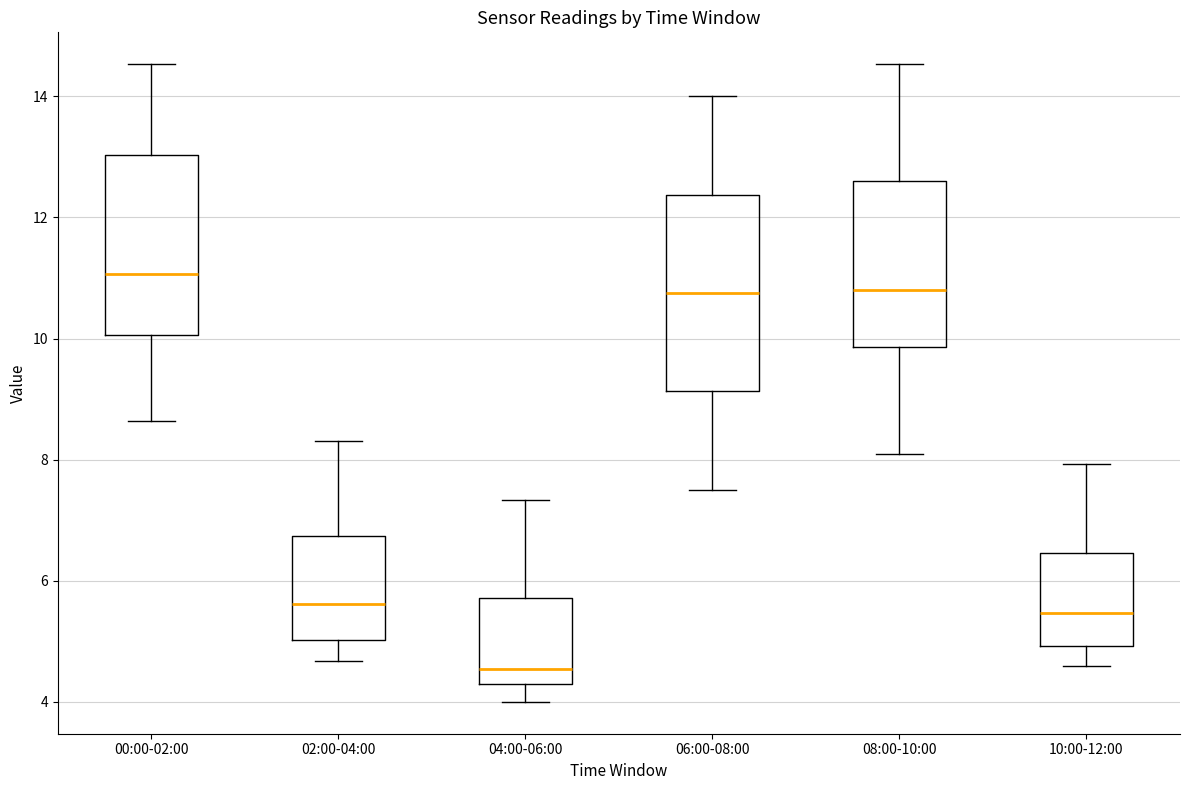

Which box's median line is the highest?

00:00-02:00